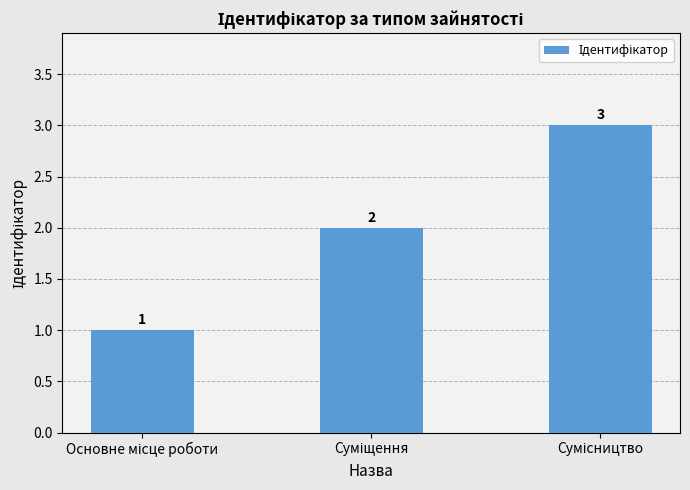

What is the maximum value shown in the chart?

3